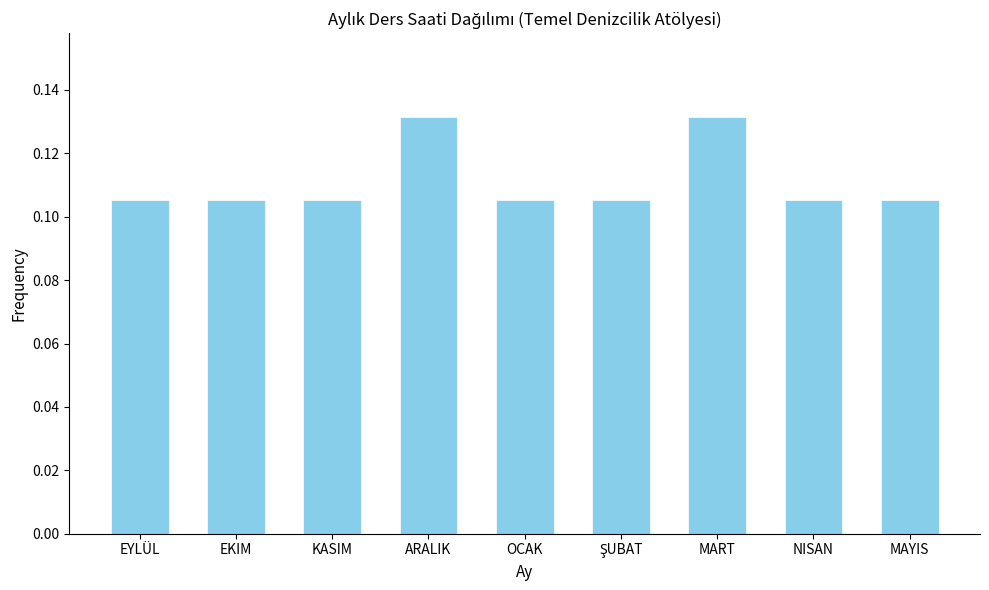

Between MART and MAYIS, which is larger?

MART